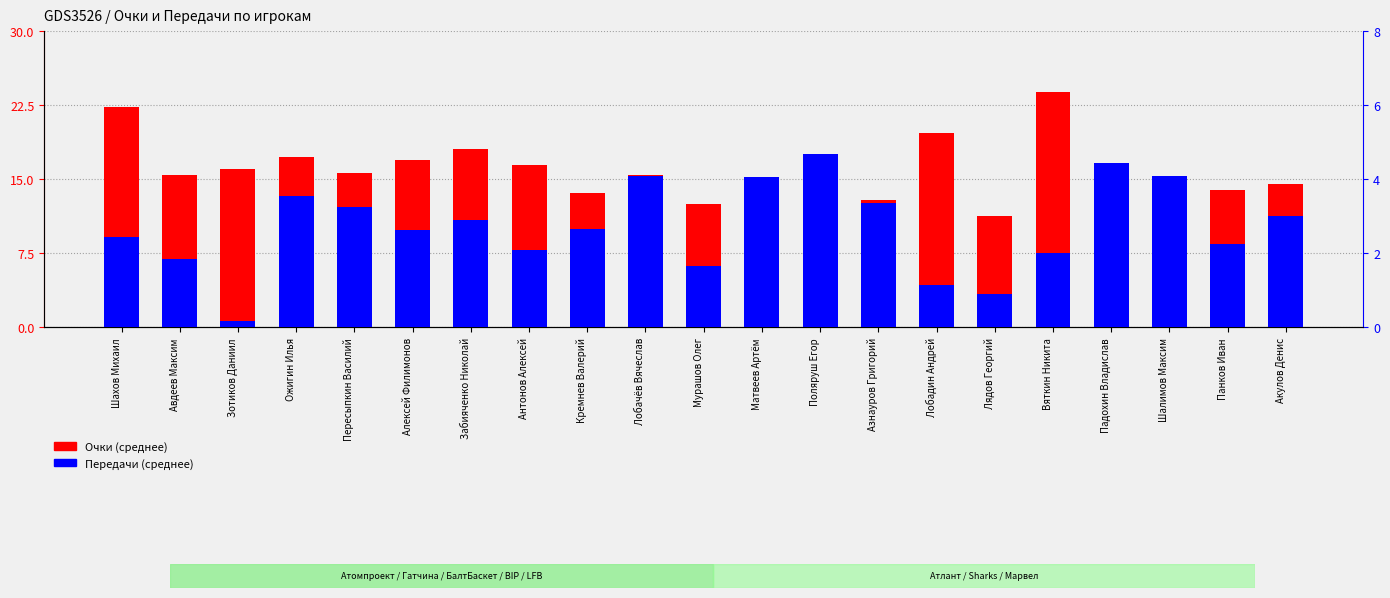

What is the highest value of the Передачи (среднее) series?

4.7